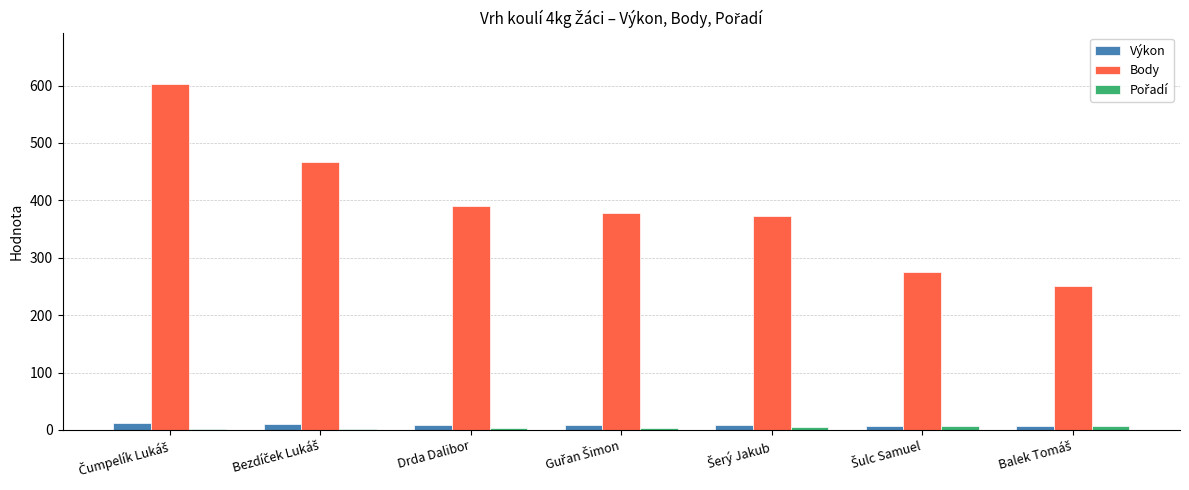

What is the highest value of the Body series?

602.0